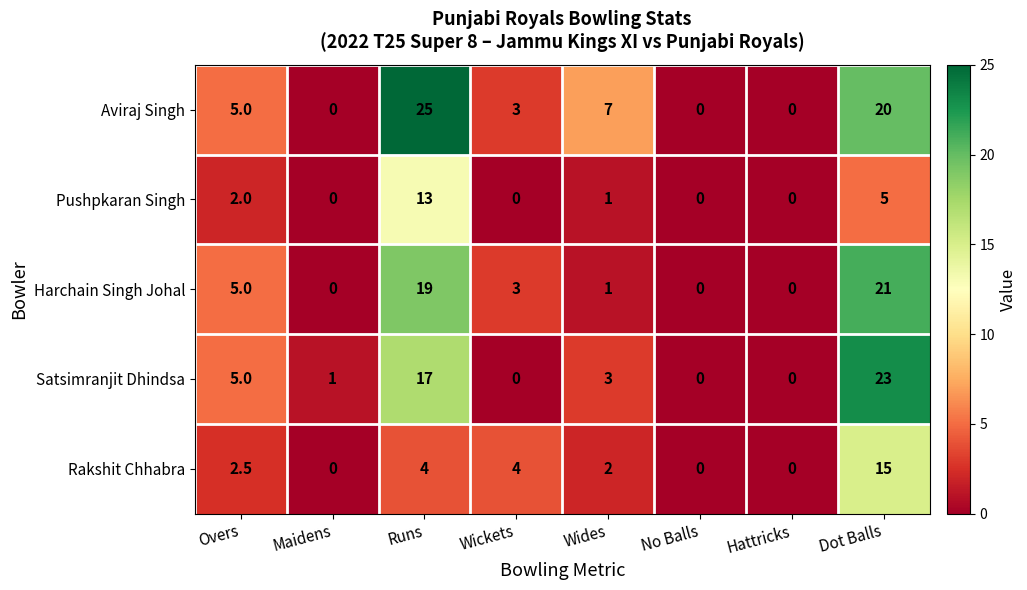

The Satsimranjit Dhindsa series shows 23.0 at Dot Balls. True or false?

True